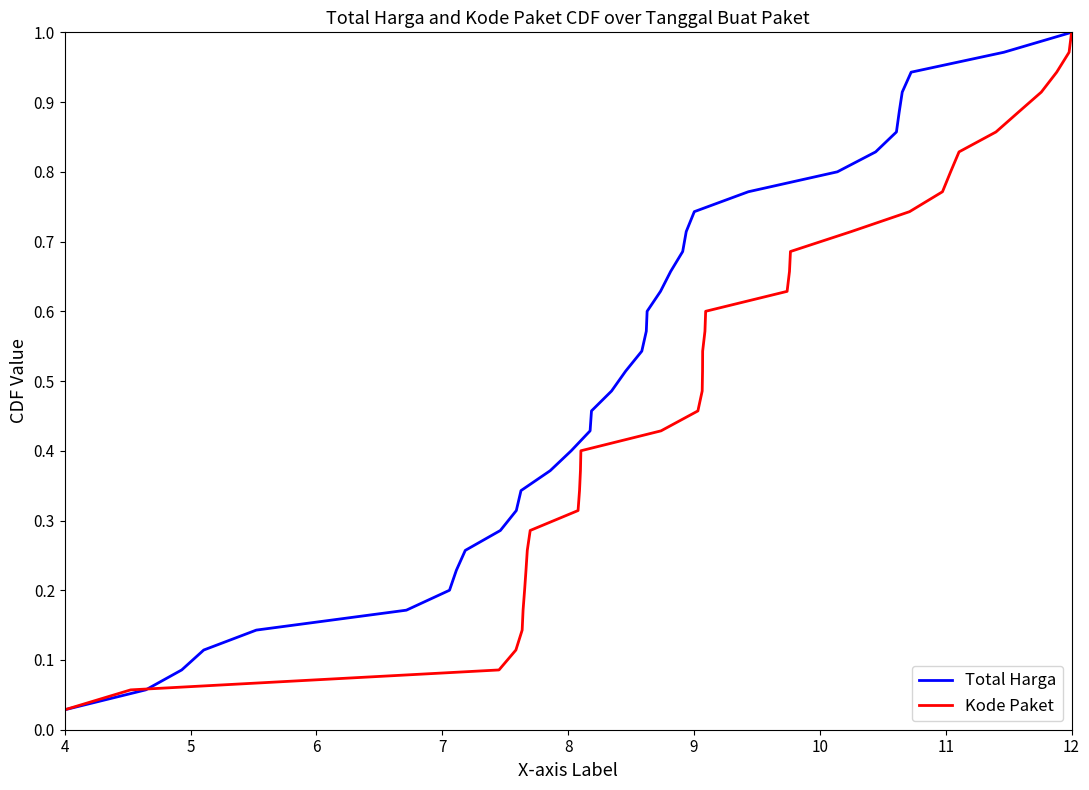

Which category has the lowest value across all series?

4